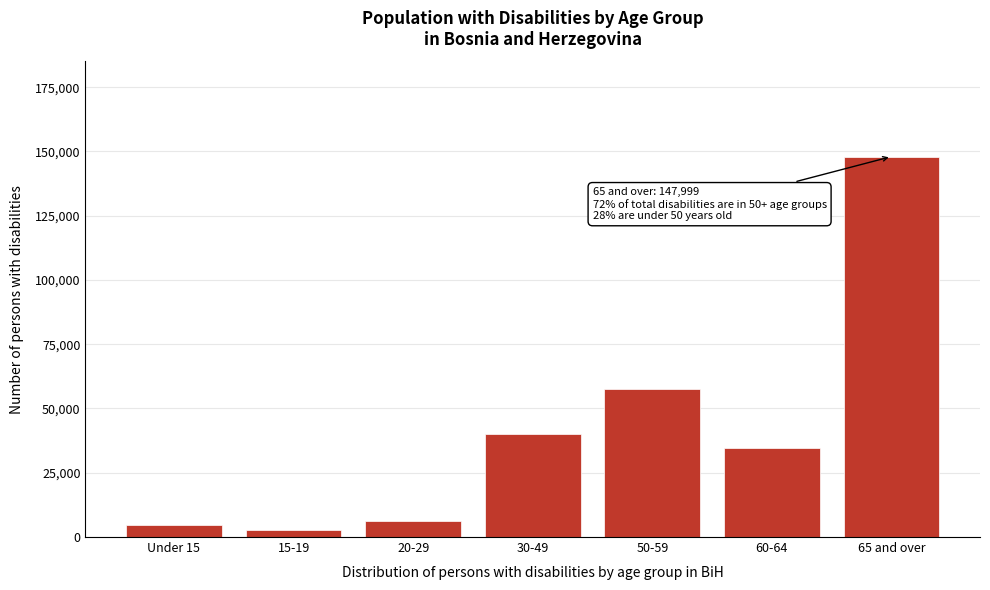

Reading right to left, what are all the values shown in this chart?

65 and over=147999	60-64=34559	50-59=57495	30-49=40196	20-29=6398	15-19=2886	Under 15=4525